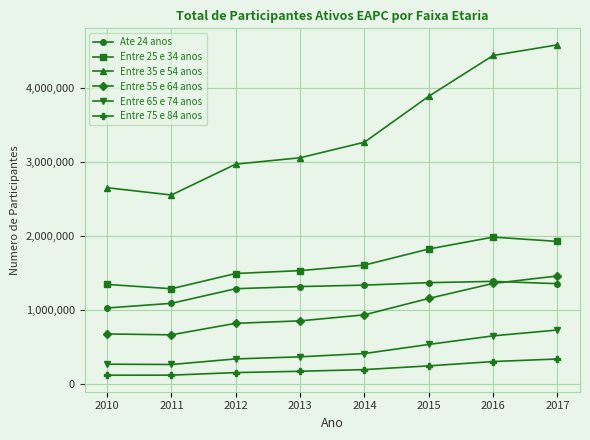

How many values in the Entre 55 e 64 anos series are below 932654?

4